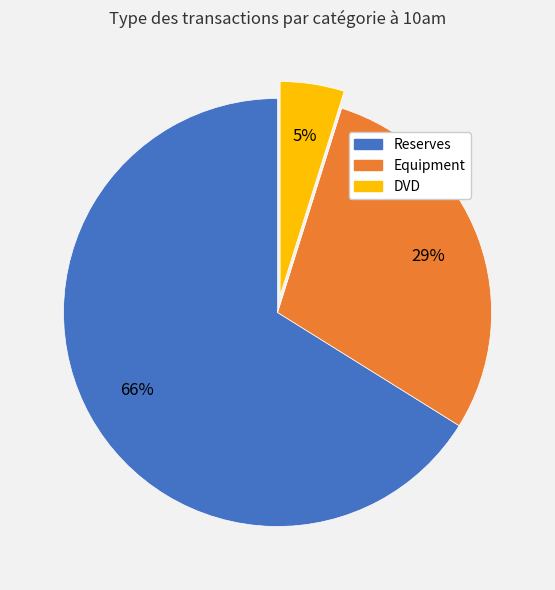

Is there any slice that represents more than half of the pie?

Yes